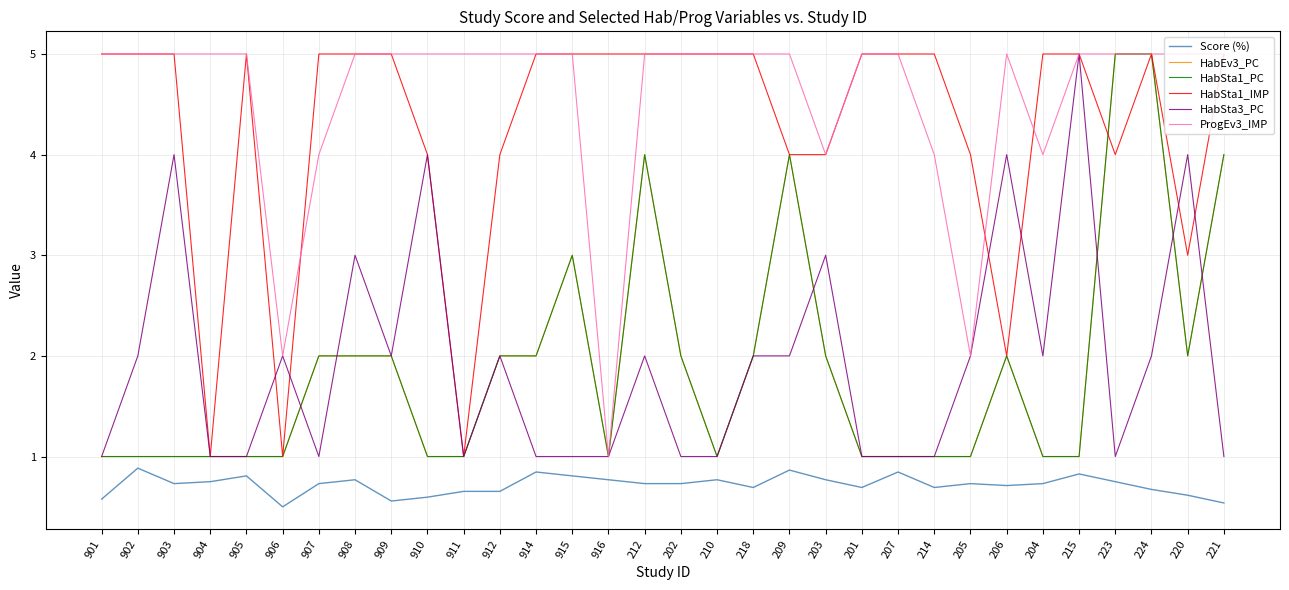

How many interior local valleys does the HabEv3_PC series have?

3